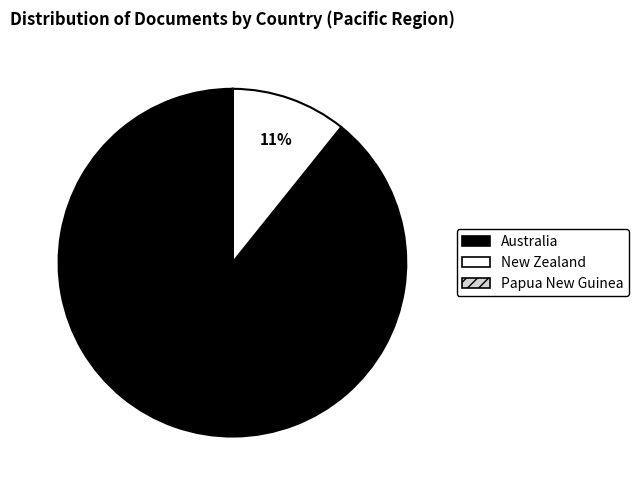

Is it true that Australia is 81% of the pie?

False